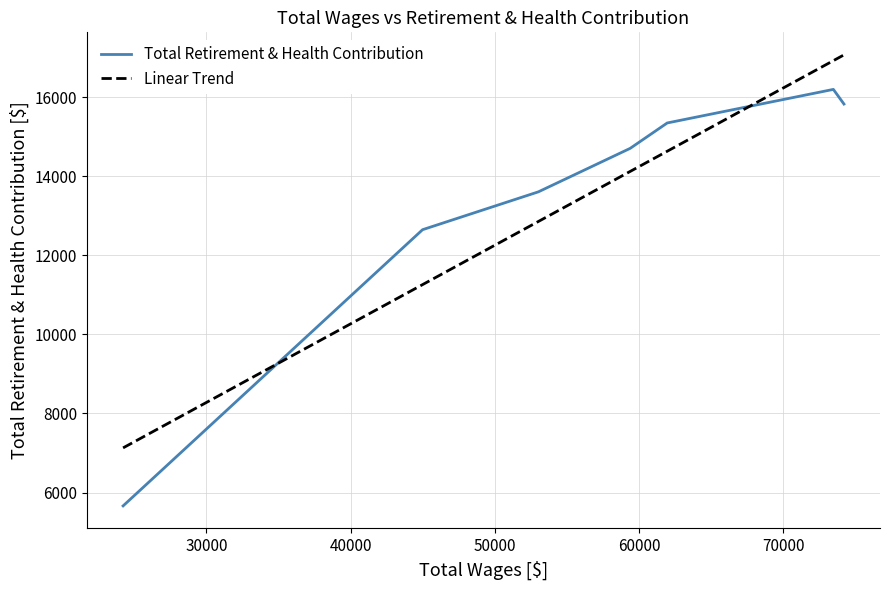

Does the chart have visible grid lines?

Yes